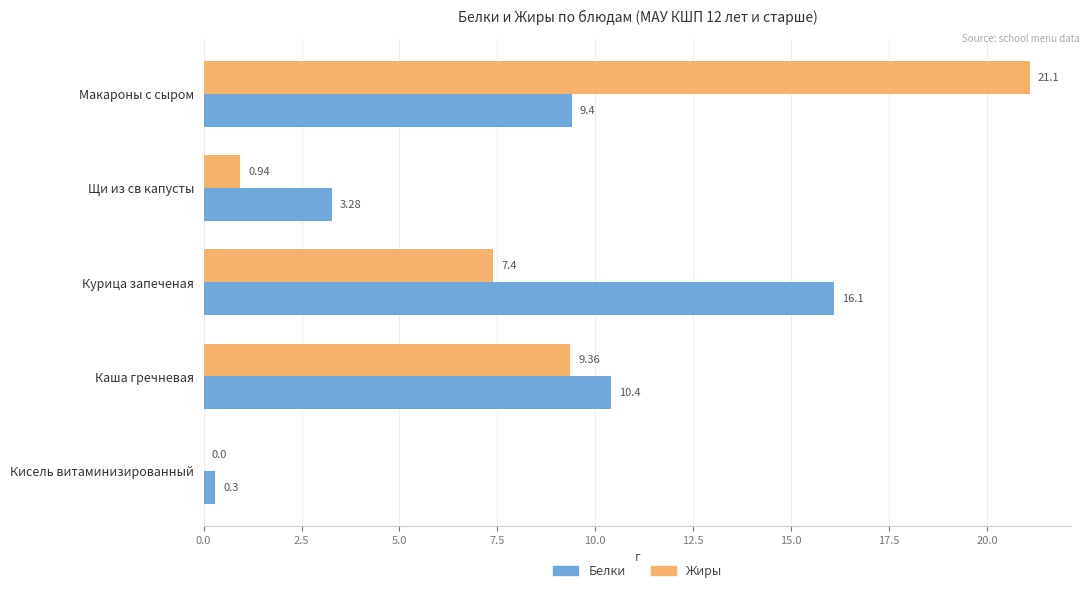

What is the maximum value for Белки?

16.1